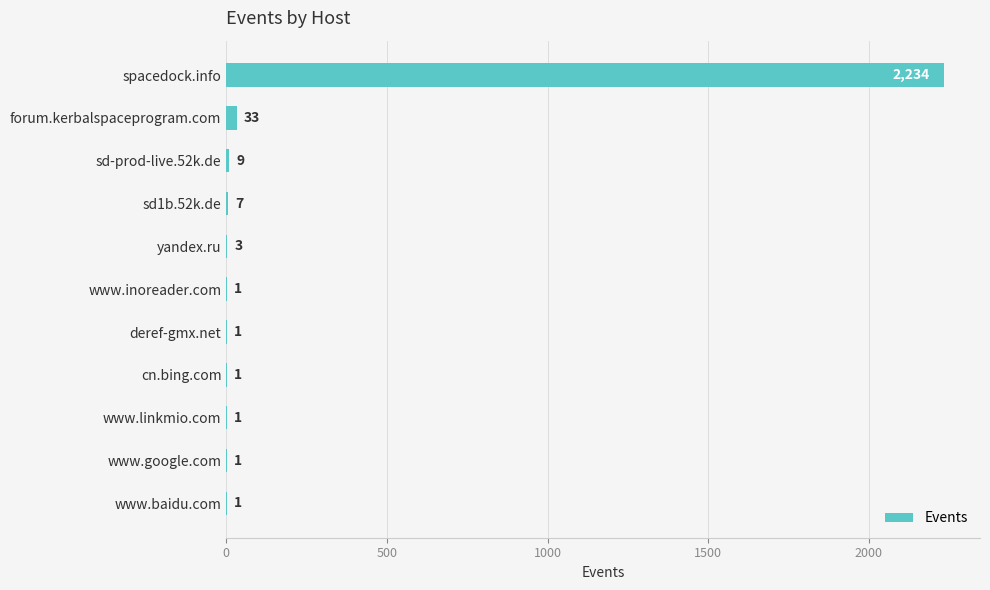

Approximately how many times larger is the value at cn.bing.com compared to yandex.ru?

0.3